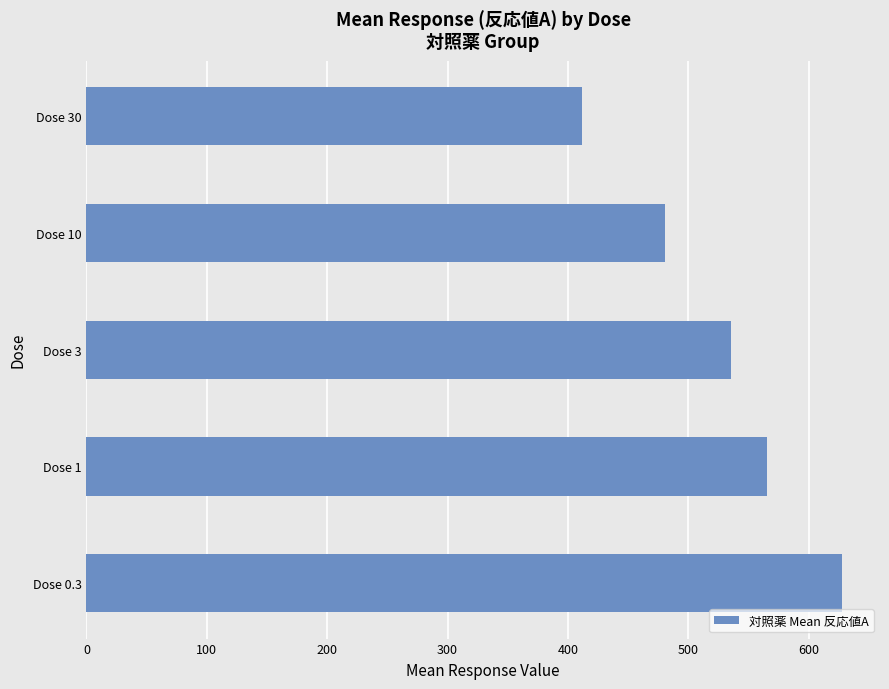

Is it true that the value at Dose 10 is 481.0?

True